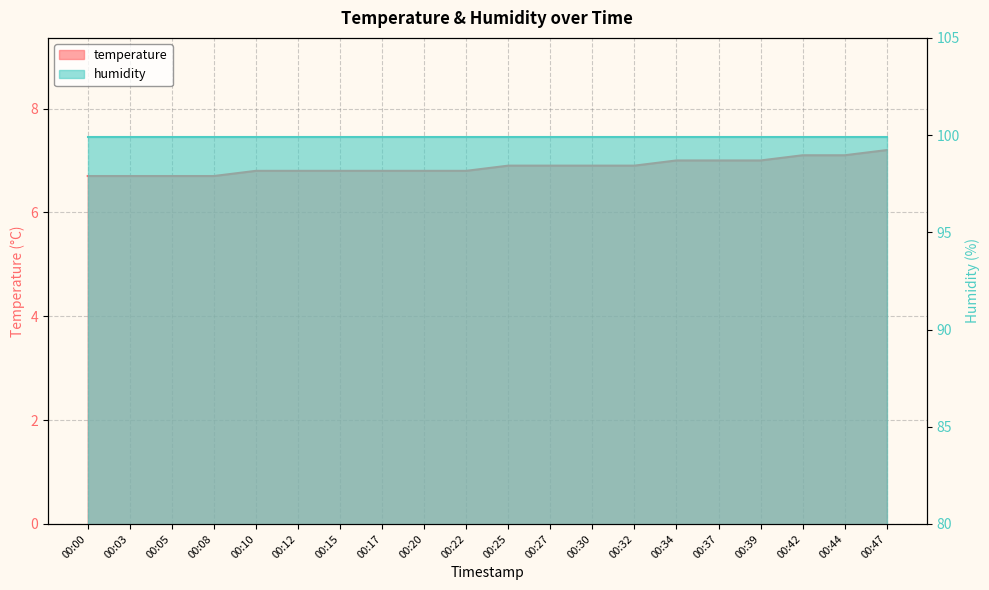

Rank the categories by value from lowest to highest.

00:00, 00:03, 00:05, 00:08, 00:10, 00:12, 00:15, 00:17, 00:20, 00:22, 00:25, 00:27, 00:30, 00:32, 00:34, 00:37, 00:39, 00:42, 00:44, 00:47